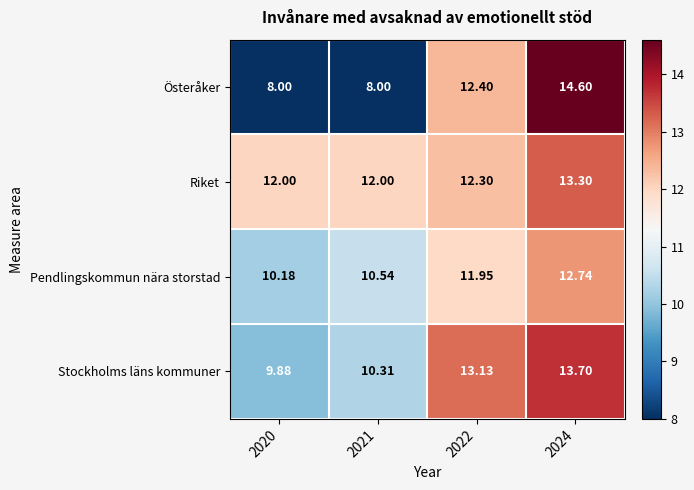

Count the number of data series in this chart.

4